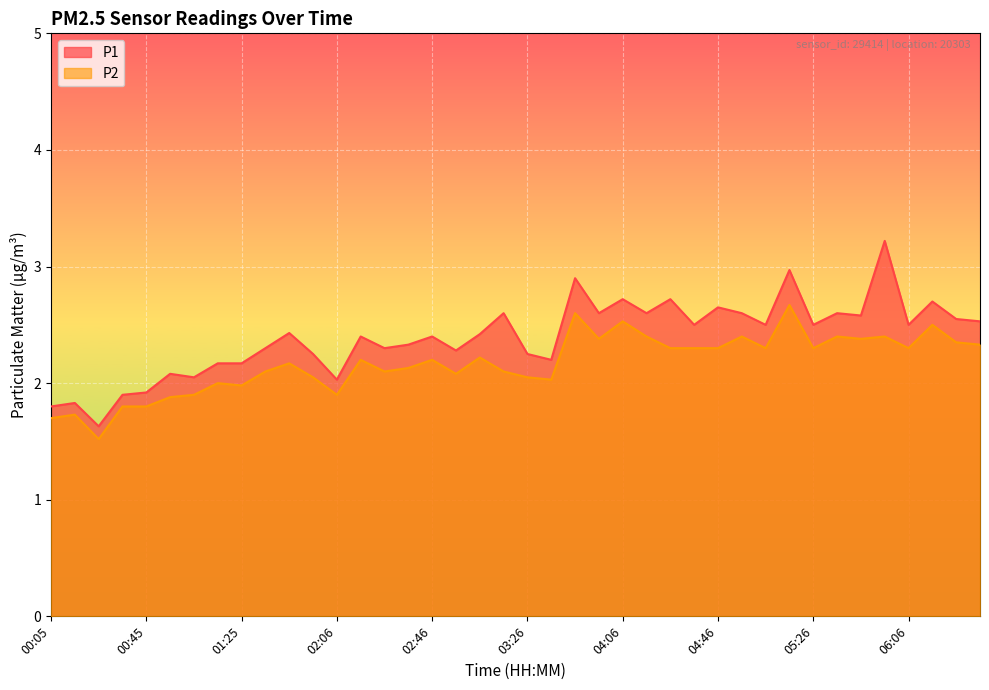

True or false: P1 and P2 cross at least once.

False